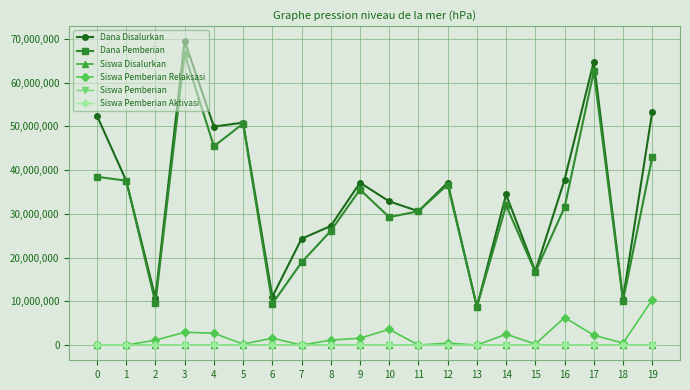

True or false: Dana Disalurkan and Siswa Pemberian cross at least once.

False